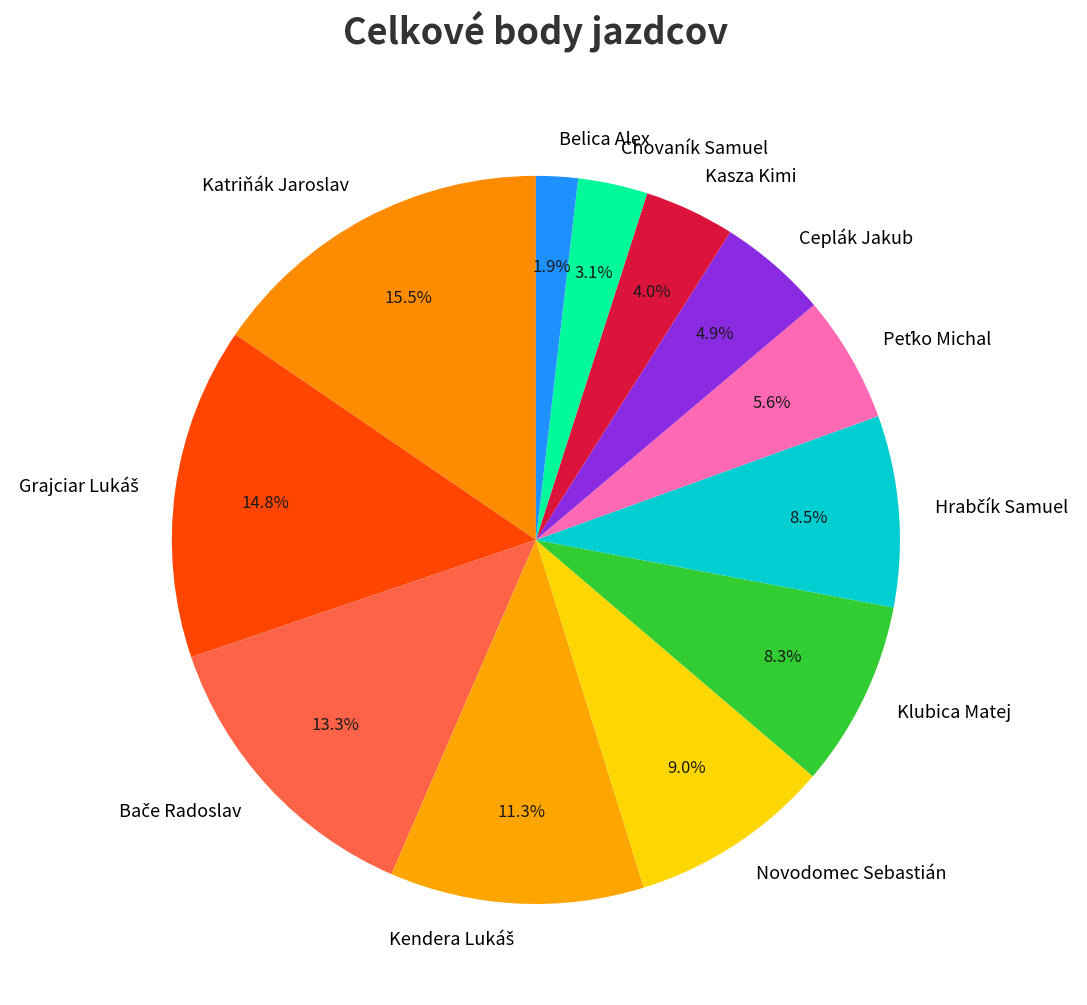

Is Ceplák Jakub the majority of the pie?

No